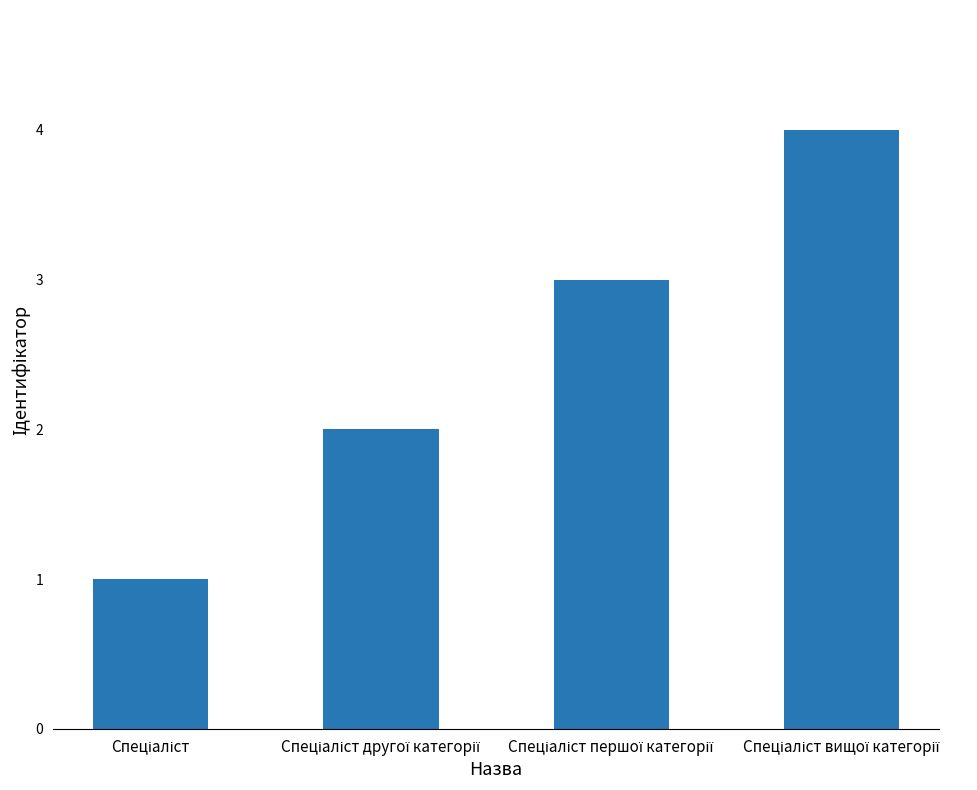

What is the difference between the maximum and minimum values?

3